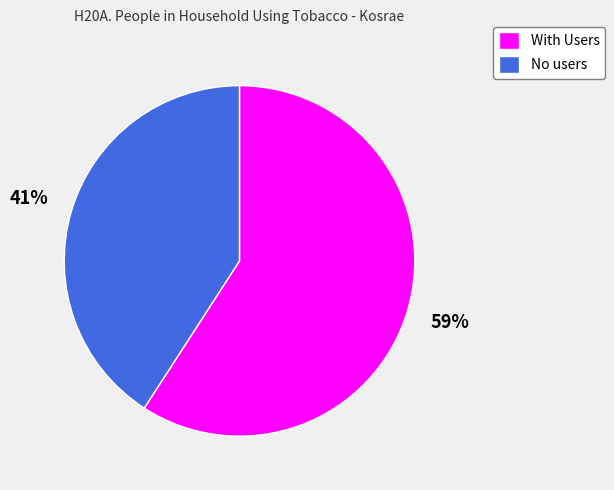

What is the majority slice?

With Users